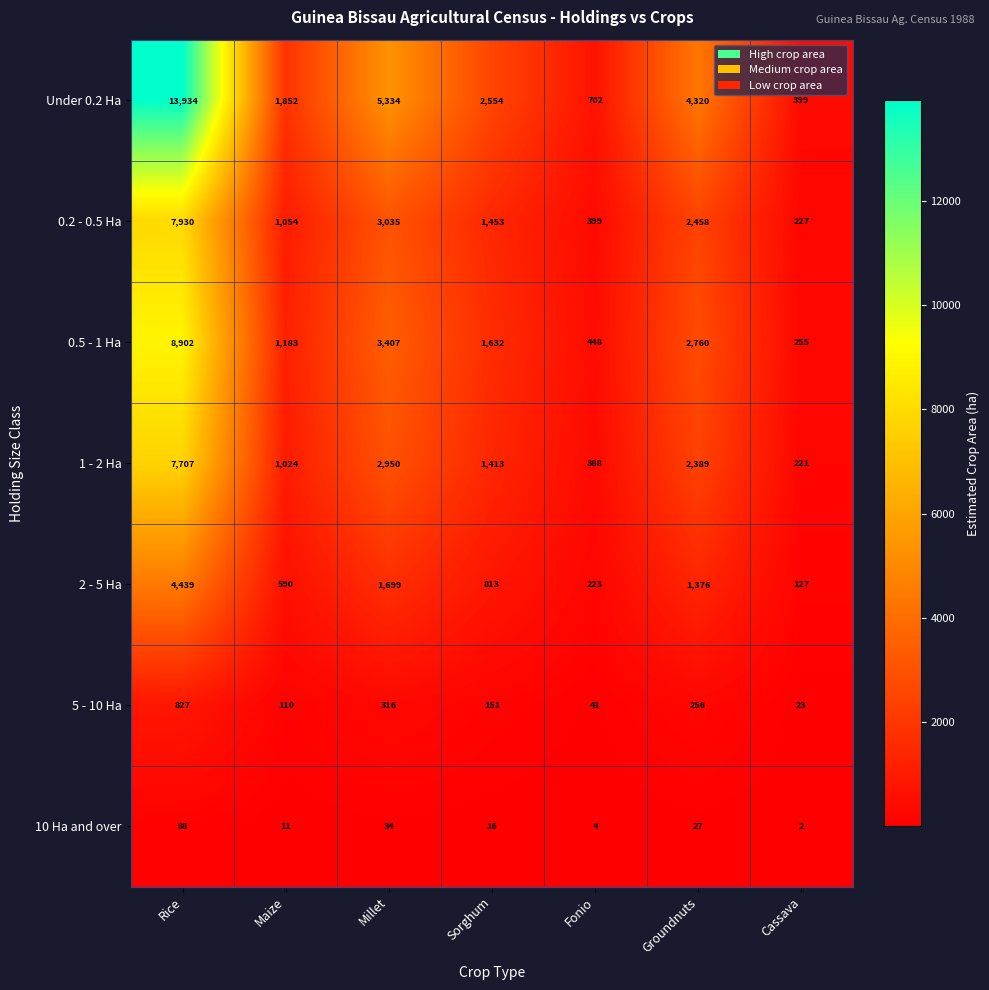

At which label is Under 0.2 Ha closest to 7166?

Millet